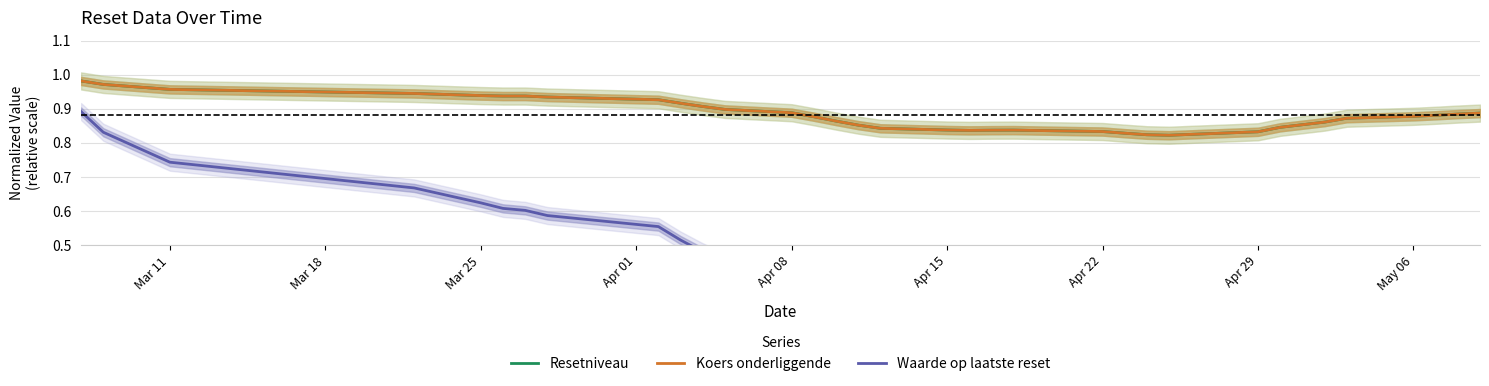

At which category does Resetniveau reach its first local valley?

Apr 15